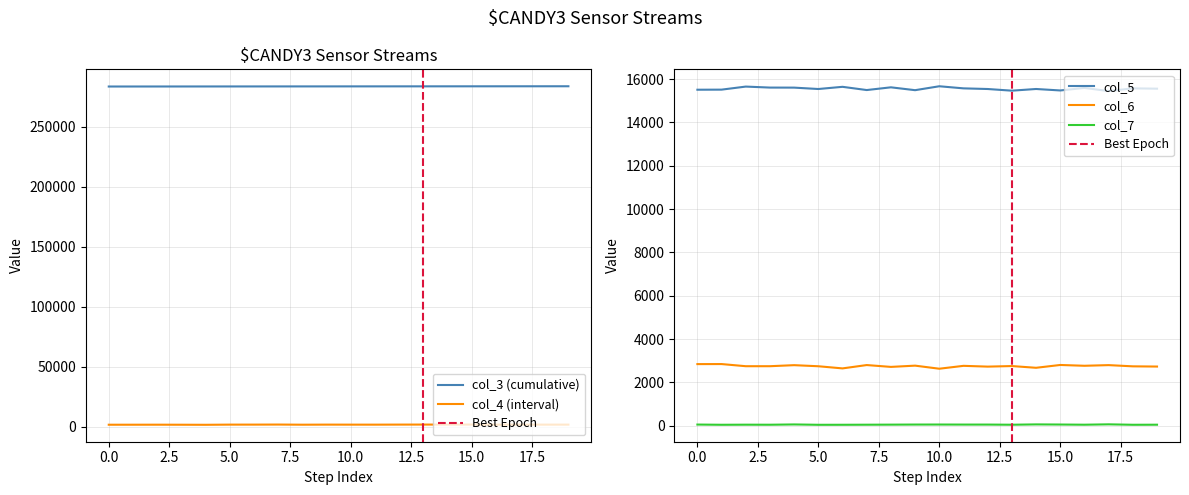

True or false: col_5 and col_7 cross at least once.

False